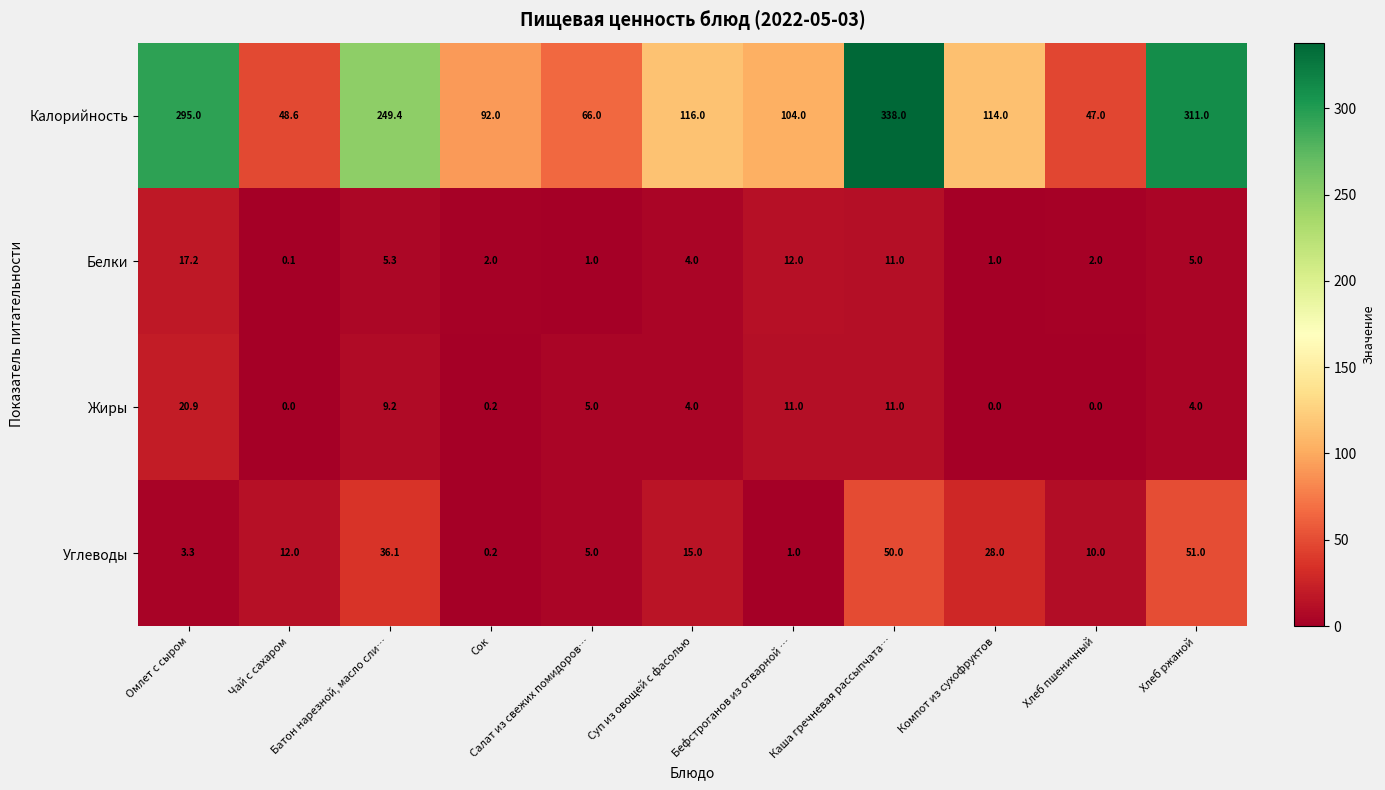

Which series has the largest range (max minus min)?

Калорийность